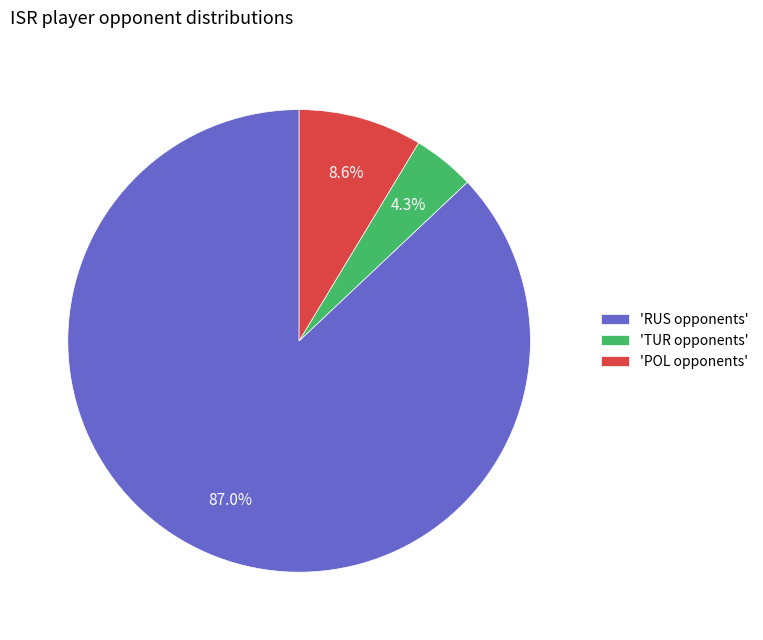

How many slices are in this pie chart?

3